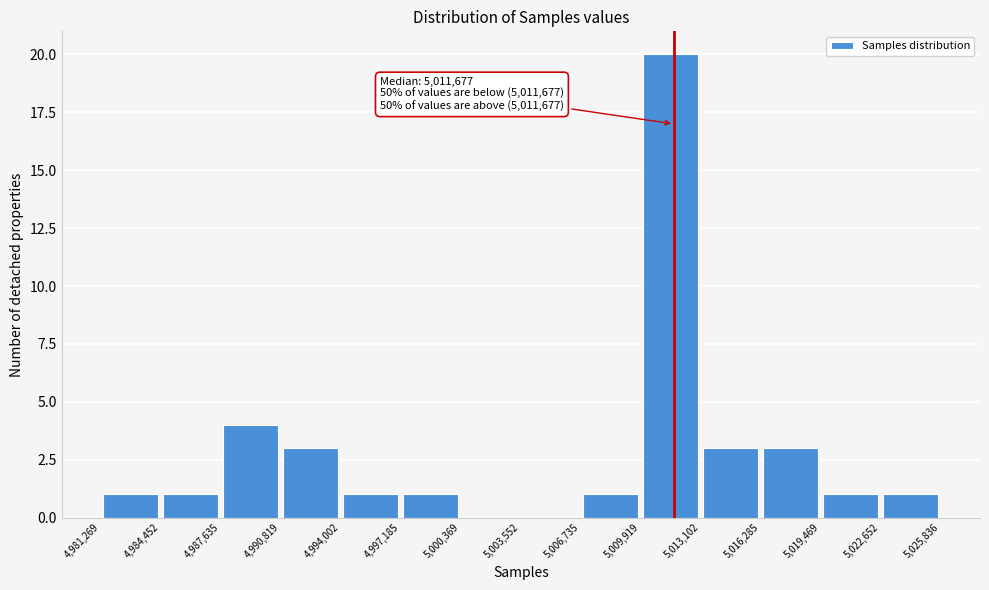

Over which range of the x-axis is the bar tallest?

5,009,919 to 5,013,102